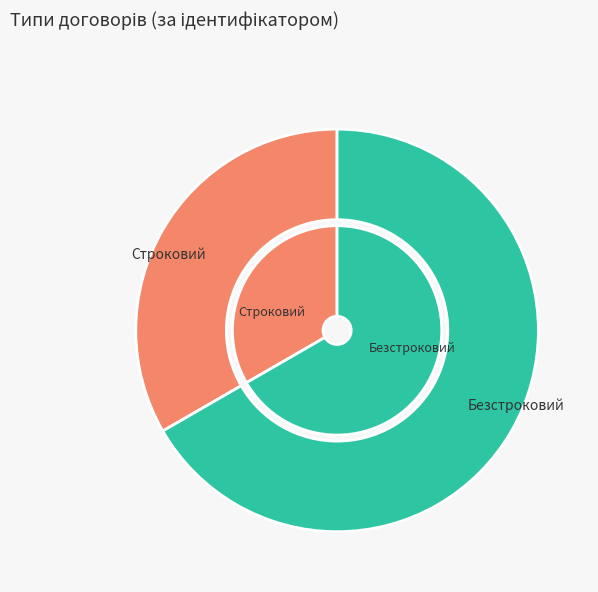

What is the smallest slice in the pie chart?

Строковий